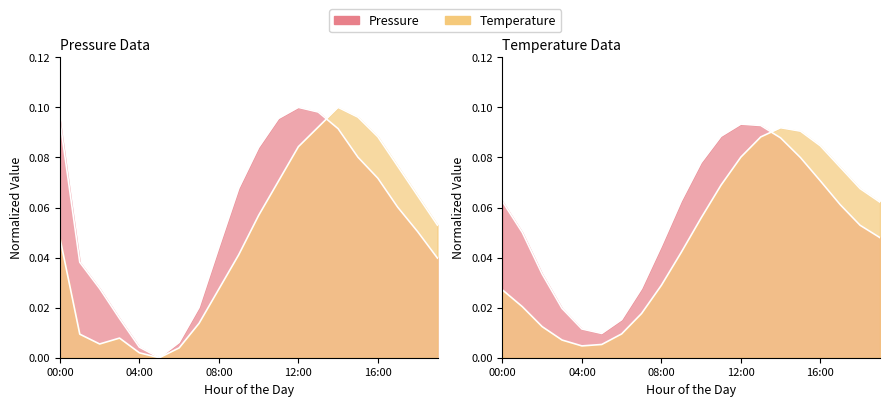

True or false: pressure has a value of 0.0 at 03:00.

True